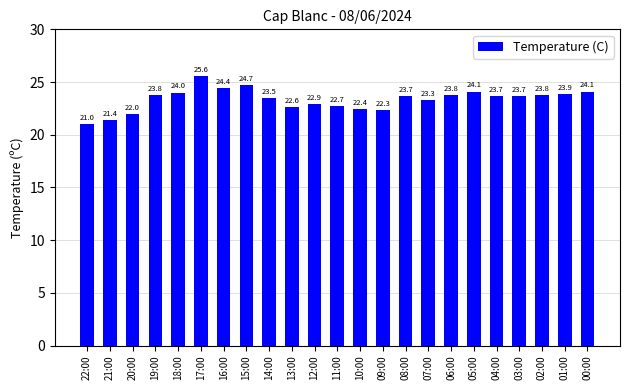

Does the chart contain stacked bars?

No